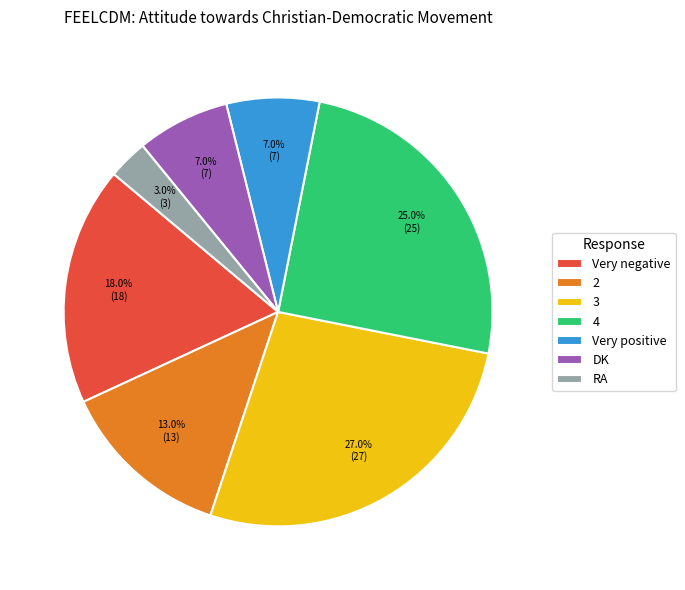

Which category has the smallest portion of the pie?

RA